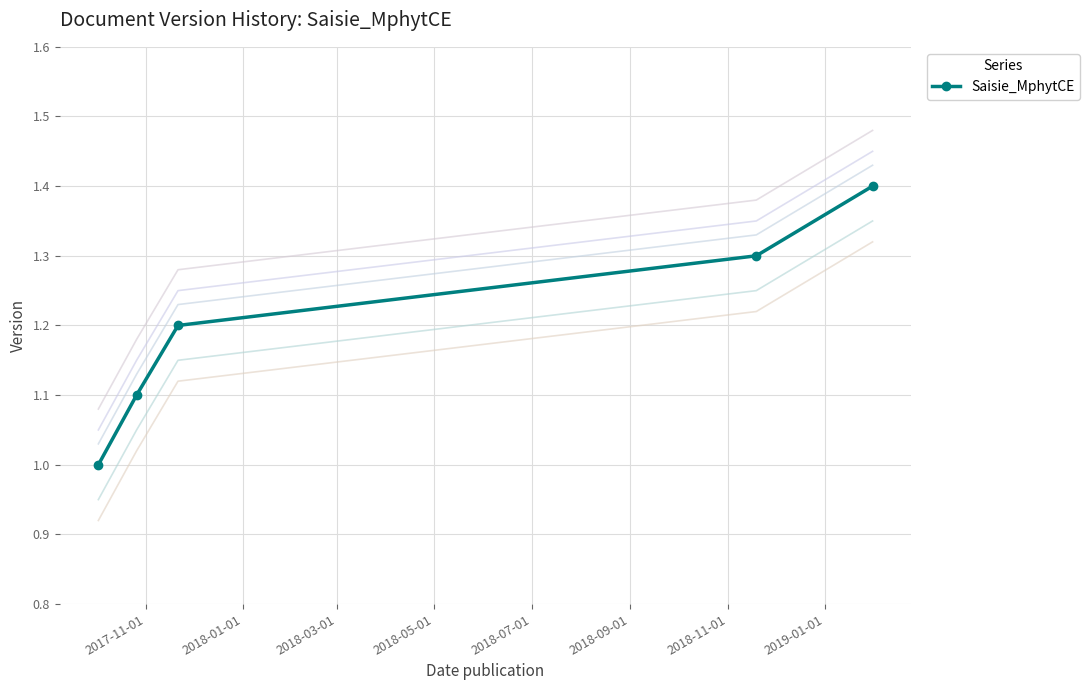

Reading left to right, extract all data points from this chart.

1.0	1.1	1.2	1.3	1.4